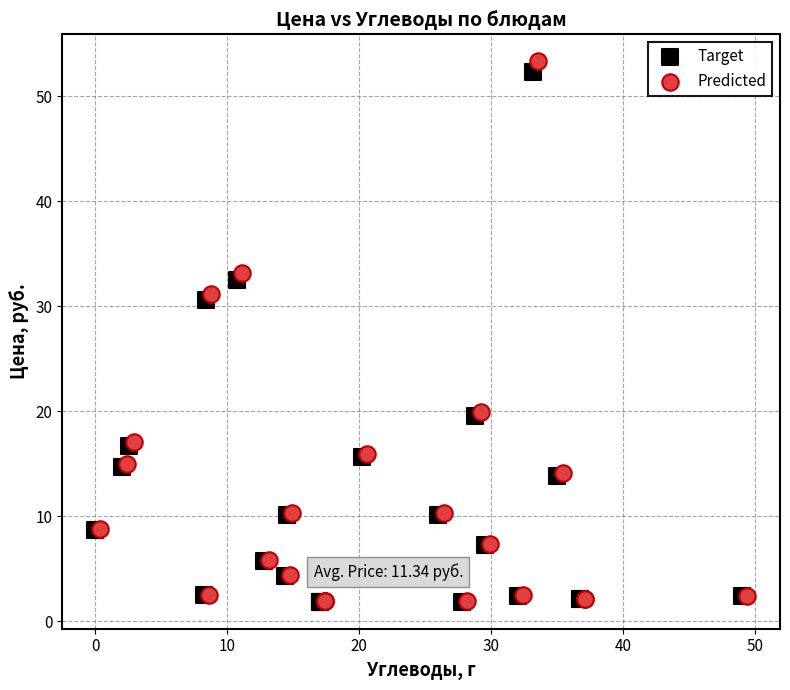

Which series has the widest spread of Y values?

Predicted